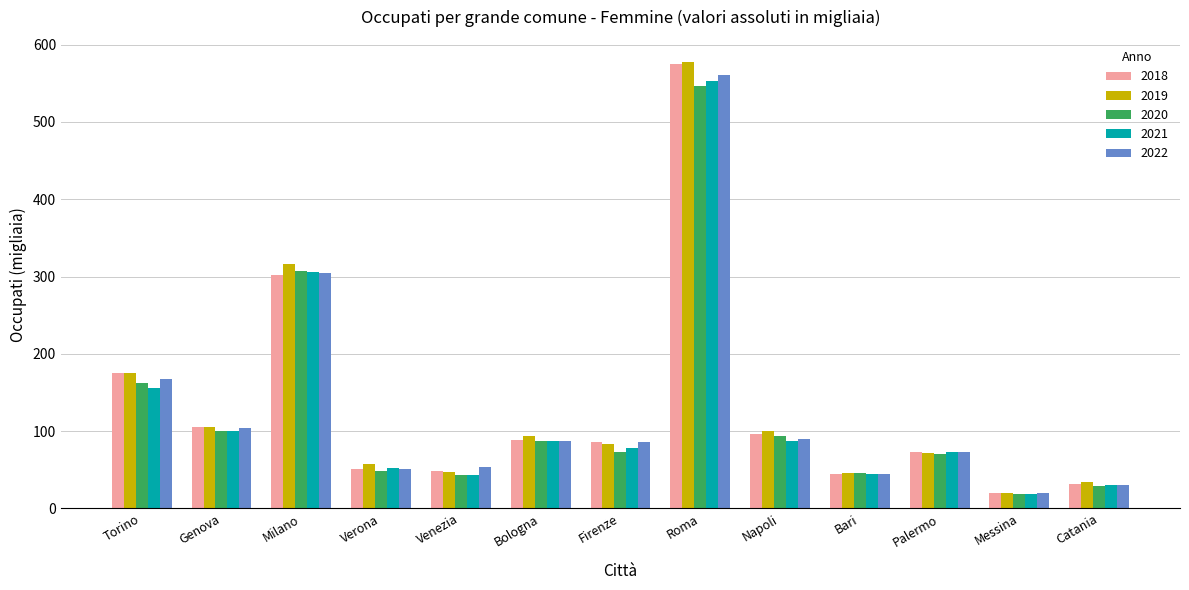

What is the average value of the 2021 series?

125.3